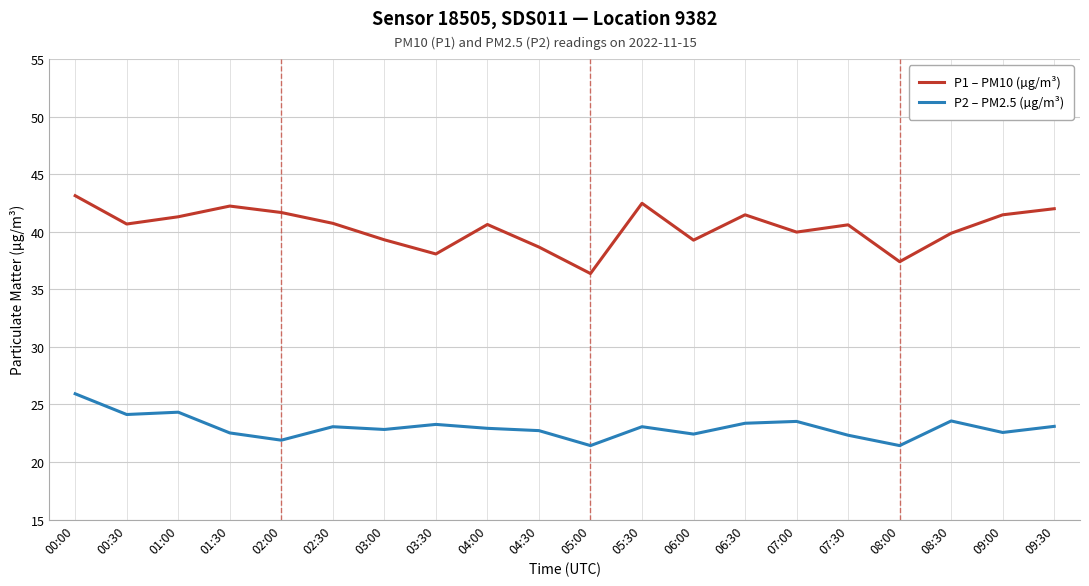

True or false: P1 – PM10 (µg/m³) has a value of 25.9 at 05:30.

False